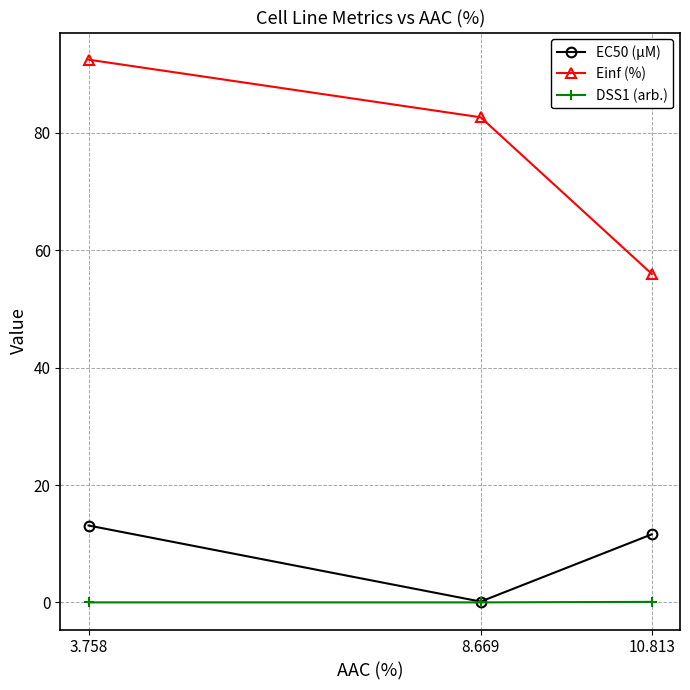

At which label does Einf (%) reach its peak?

3.758